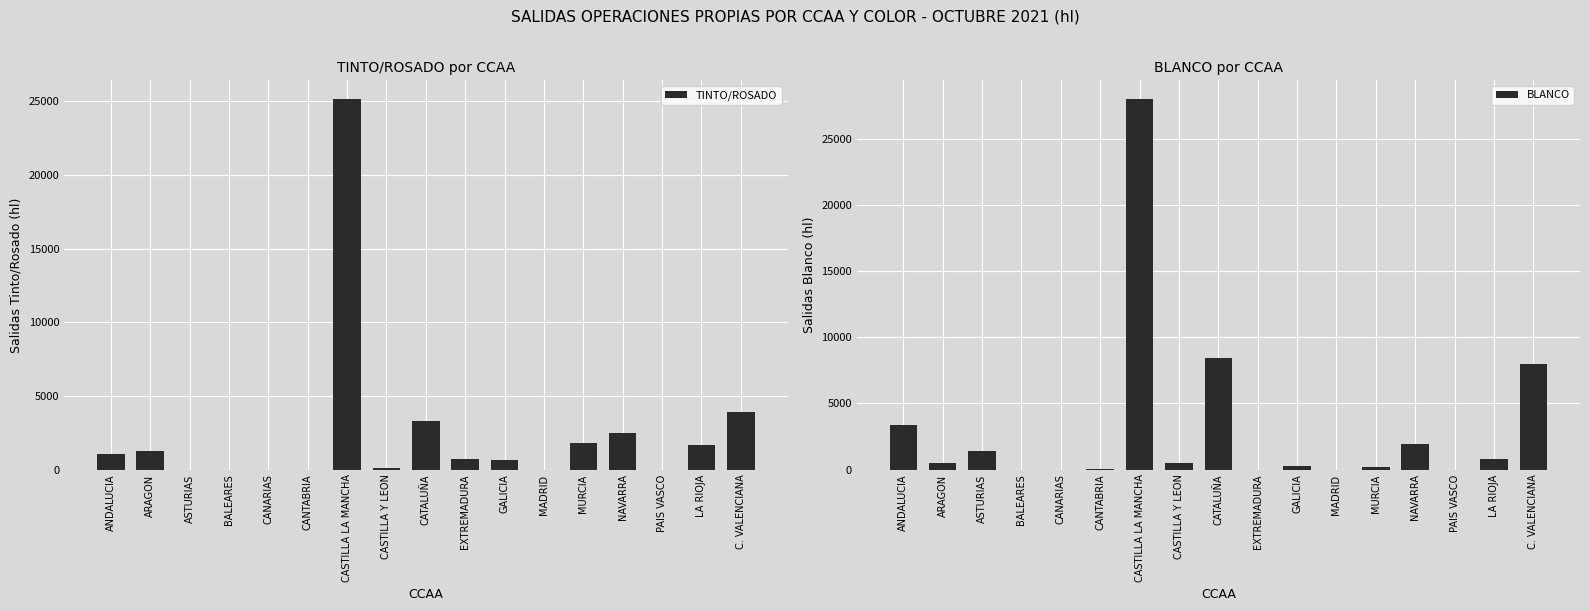

What is the label of the 15th bar from the right?

ASTURIAS